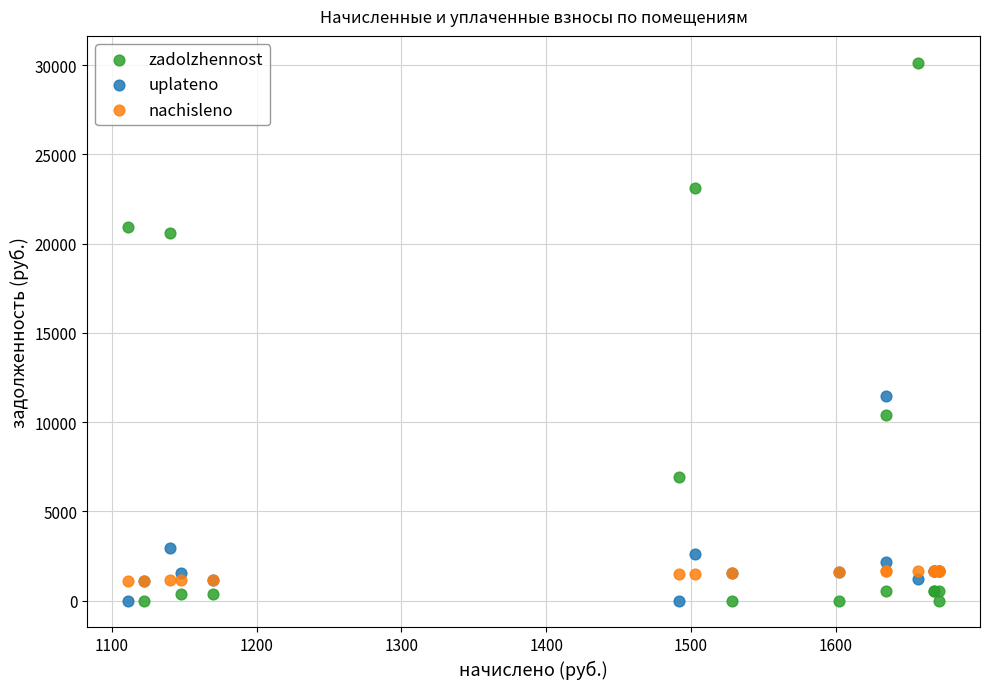

Which series has the widest spread of Y values?

zadolzhennost